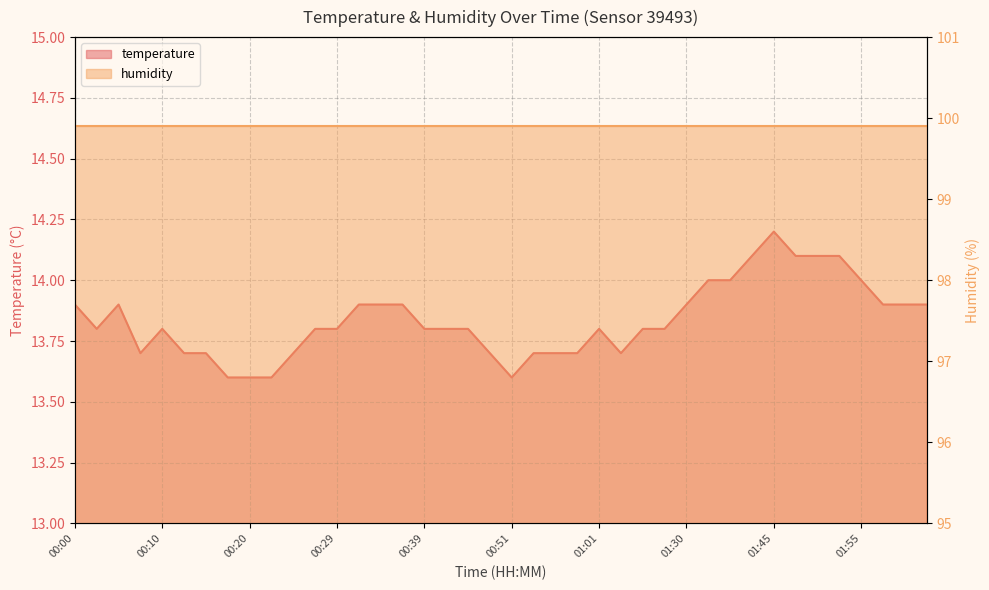

Reading left to right, list all the values displayed in this chart.

00:00=13.9	00:03=13.8	00:05=13.9	00:07=13.7	00:10=13.8	00:12=13.7	00:15=13.7	00:17=13.6	00:20=13.6	00:22=13.6	00:25=13.7	00:27=13.8	00:29=13.8	00:32=13.9	00:34=13.9	00:37=13.9	00:39=13.8	00:42=13.8	00:47=13.8	00:49=13.7	00:51=13.6	00:54=13.7	00:56=13.7	00:59=13.7	01:01=13.8	01:04=13.7	01:06=13.8	01:27=13.8	01:30=13.9	01:35=14.0	01:37=14.0	01:40=14.1	01:45=14.2	01:48=14.1	01:50=14.1	01:53=14.1	01:55=14.0	01:58=13.9	02:00=13.9	02:05=13.9